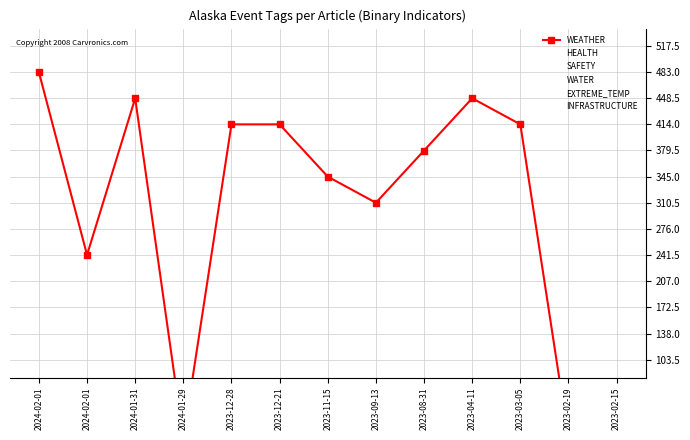

How many times do WEATHER and HEALTH cross each other?

1